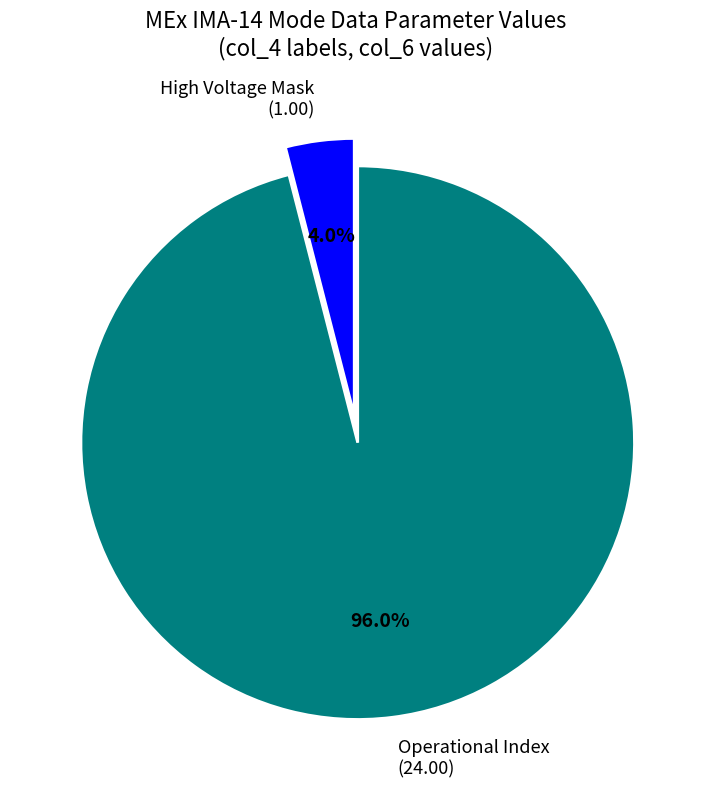

Which slice represents more than half of the pie?

Operational Index (24.00)